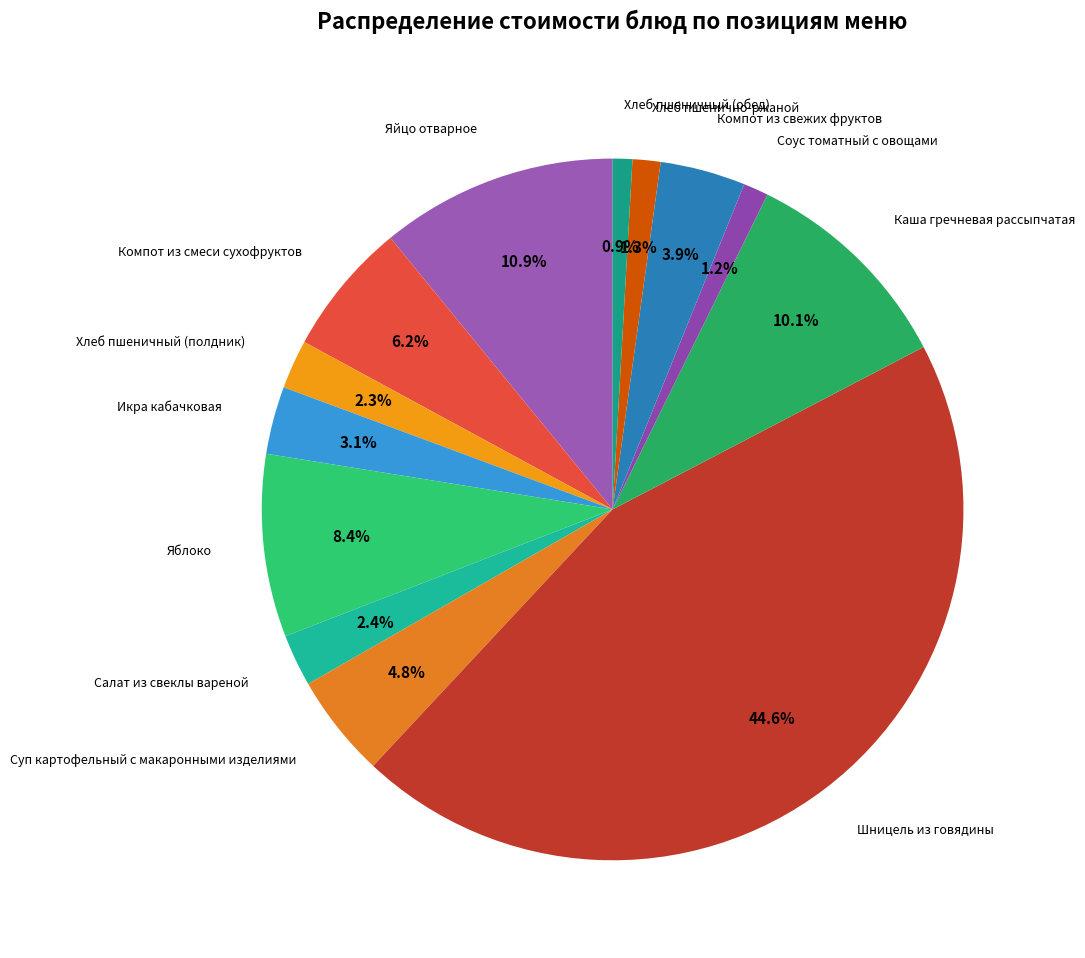

Count the number of slices in the pie.

13